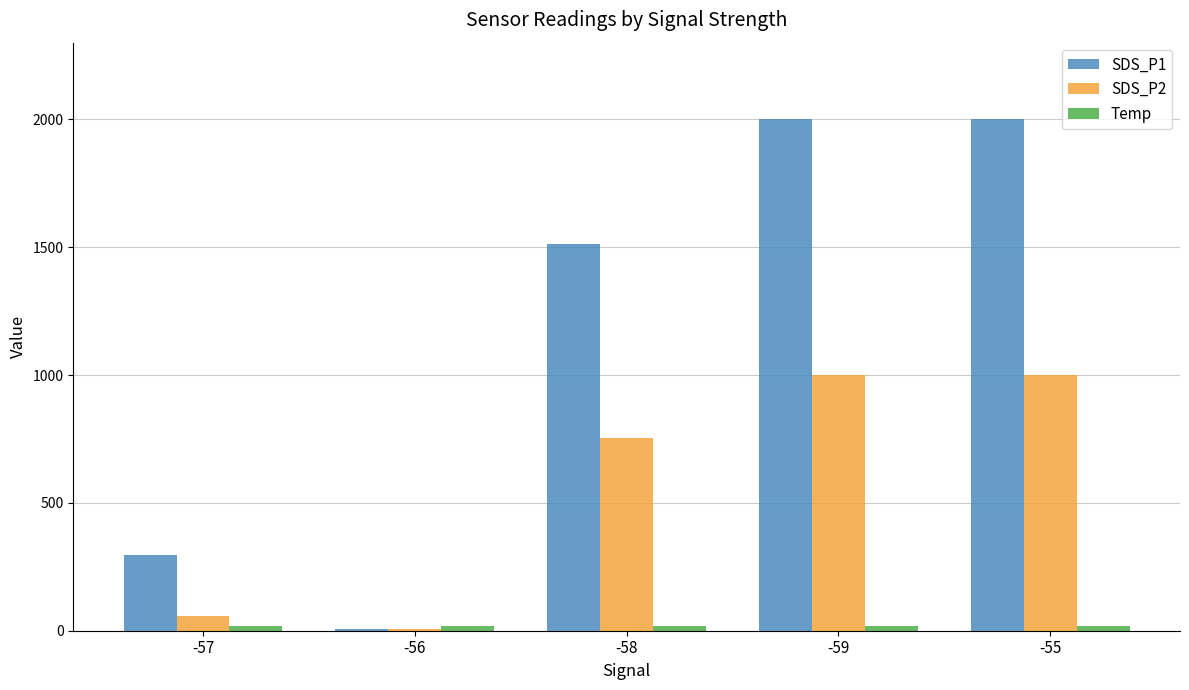

Where does the SDS_P2 series first go above 754?

-58